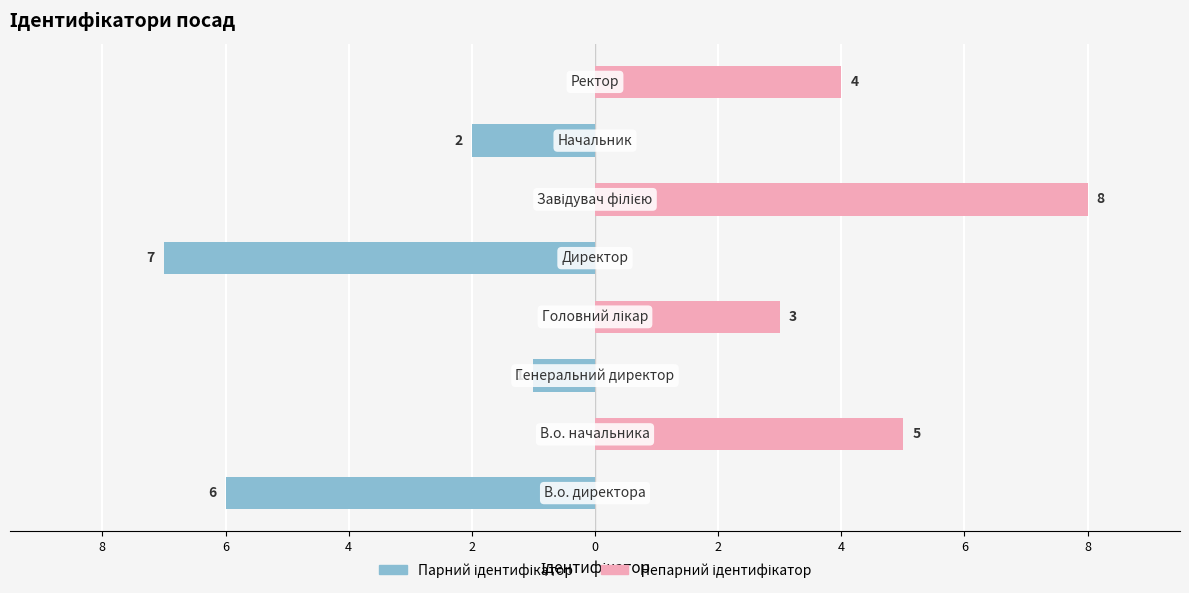

How many series are shown in this chart?

2